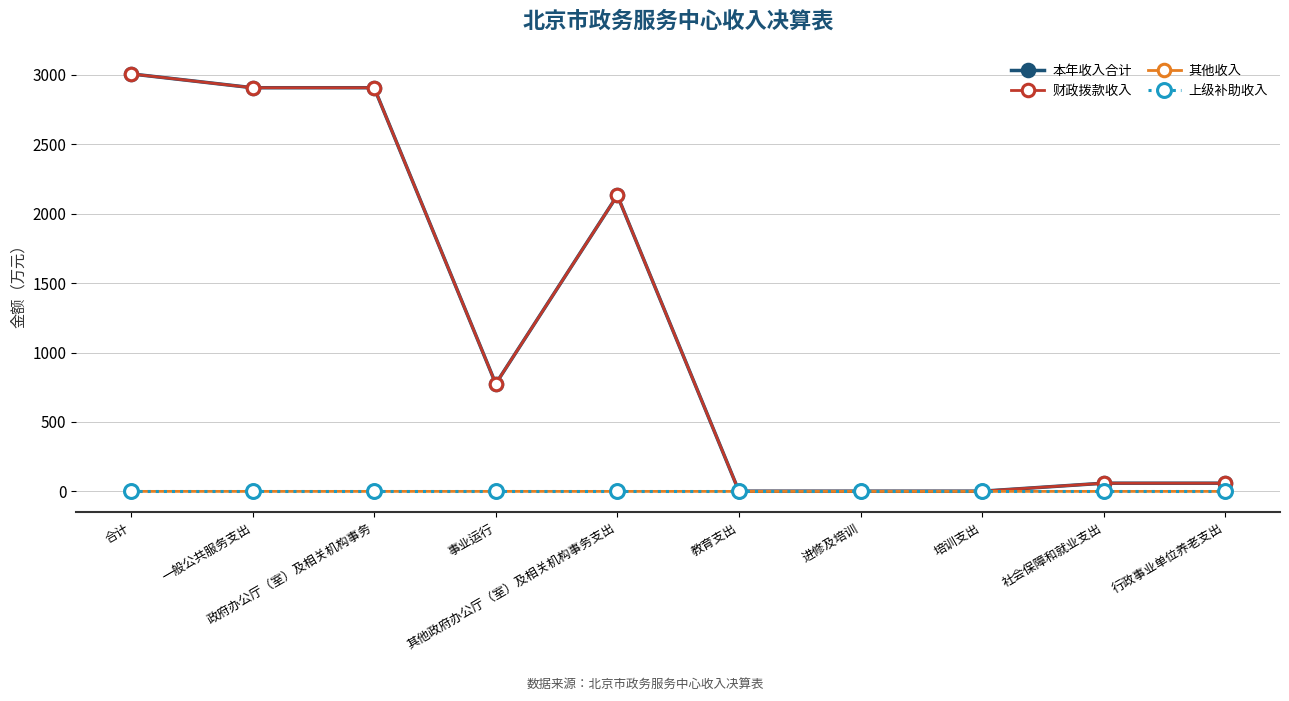

True or false: 财政拨款收入 has more than 0 interior local peaks.

True